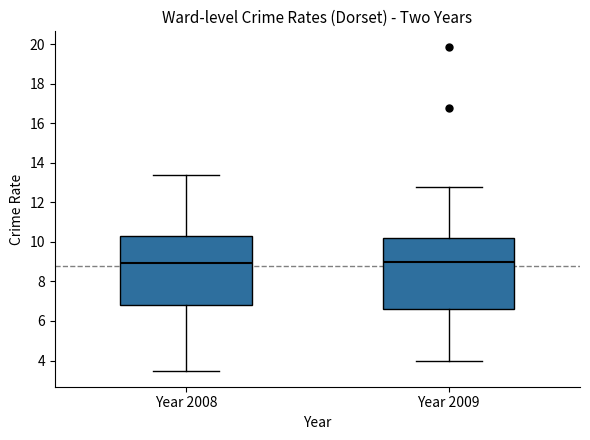

Where is the upper edge of the box for Year 2008 on the y-axis? The values are not printed on the chart, so give them approximately, as read against the axis.

10.4